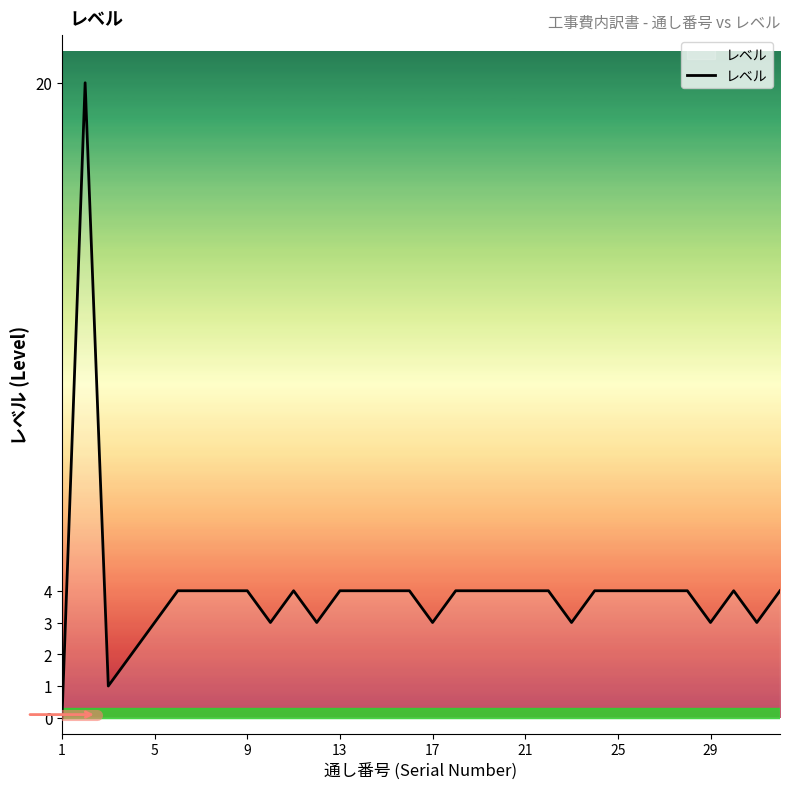

What is the difference between the maximum and minimum values?

20